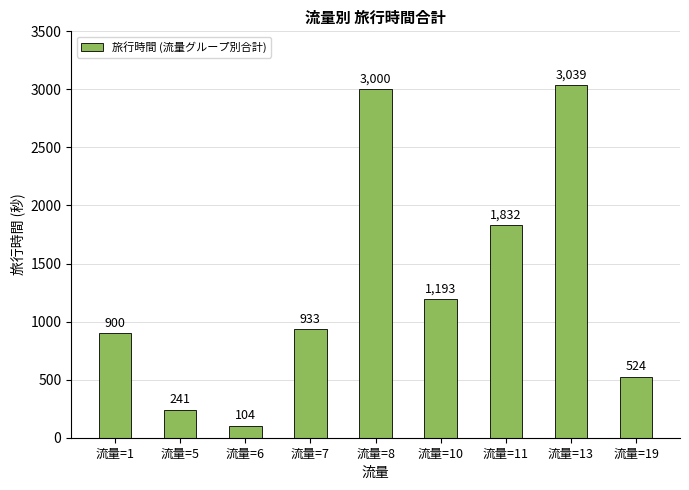

What is the change in value from 流量=1 to 流量=5?

-659